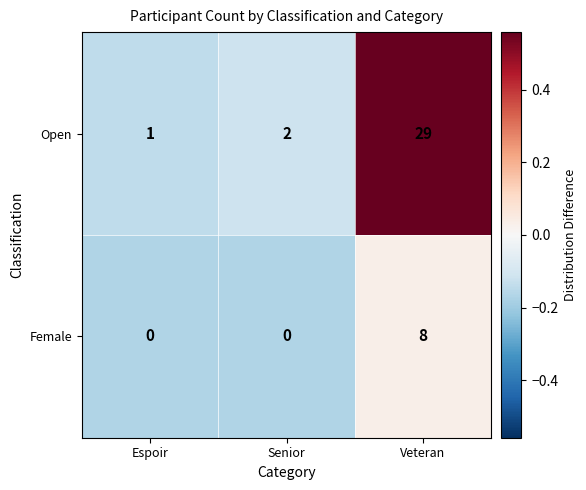

Count the number of data series in this chart.

2